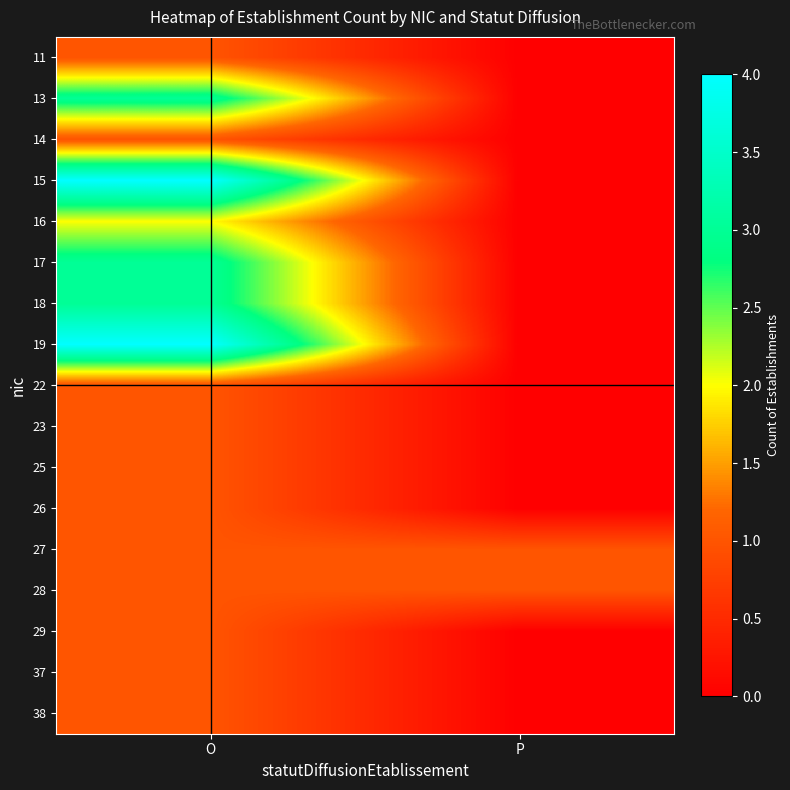

Reading left to right, extract all data points from this chart.

11: O=1	P=0
13: O=3	P=0
14: O=1	P=0
15: O=4	P=0
16: O=2	P=0
17: O=3	P=0
18: O=3	P=0
19: O=4	P=0
22: O=1	P=0
23: O=1	P=0
25: O=1	P=0
26: O=1	P=0
27: O=1	P=1
28: O=1	P=1
29: O=1	P=0
37: O=1	P=0
38: O=1	P=0